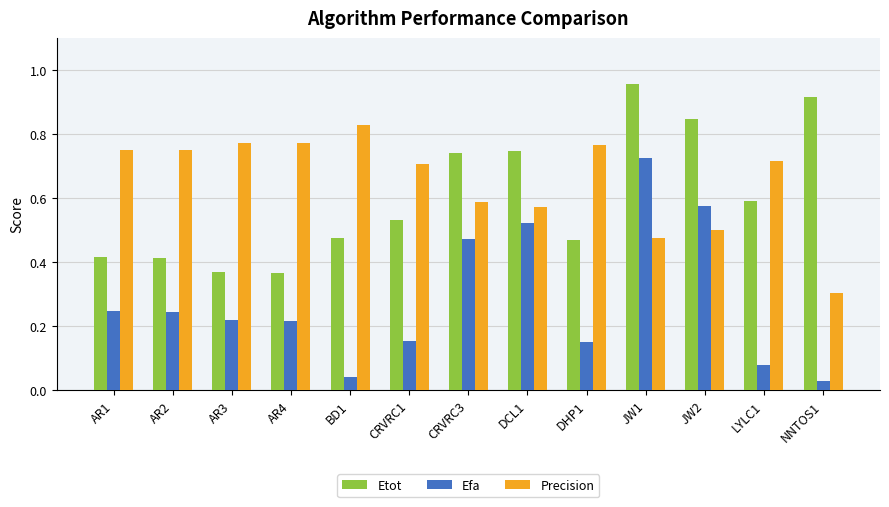

What are all the series names shown in the legend?

Etot, Efa, Precision